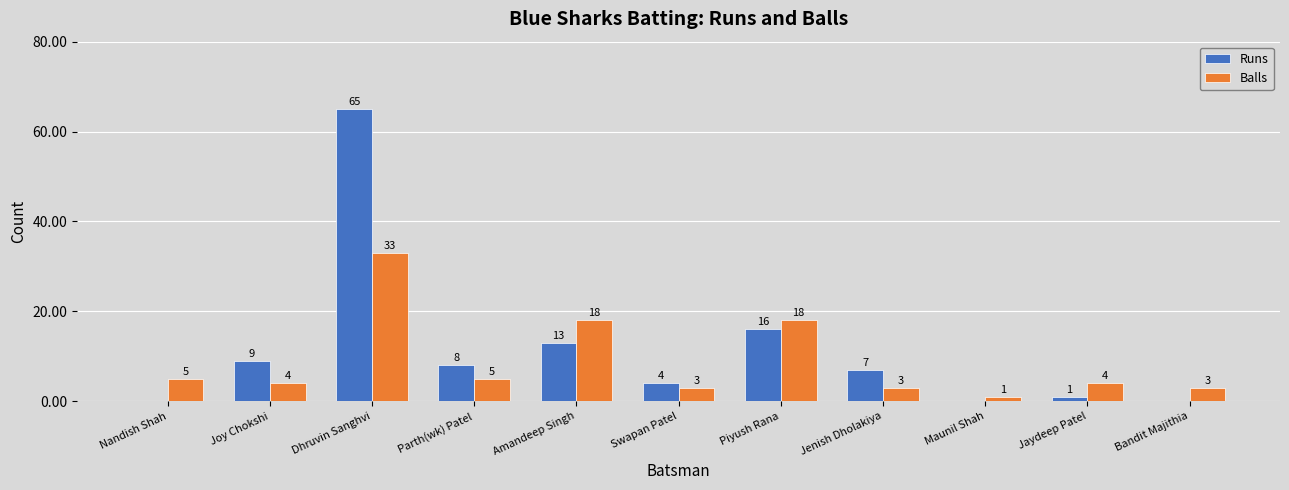

At which label is Runs closest to 32?

Piyush Rana